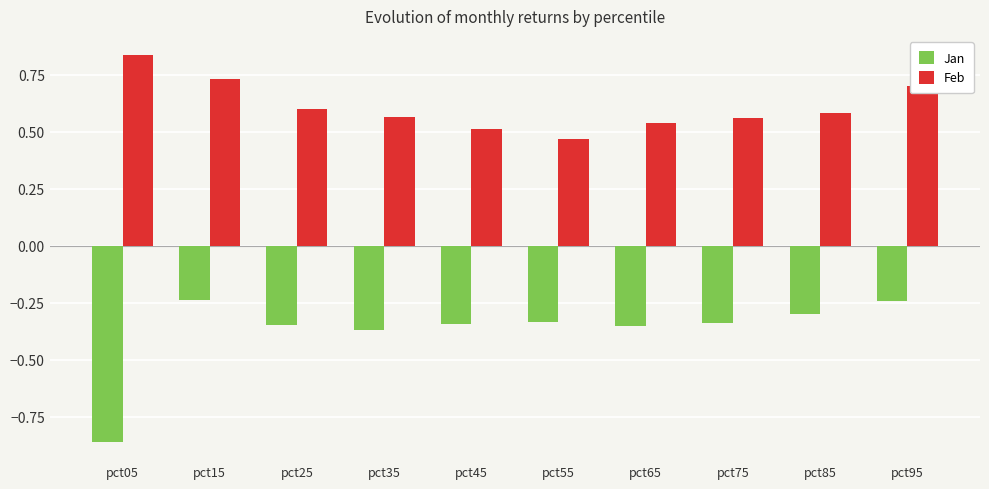

What is the spread (max minus min) of values at pct45?

0.9